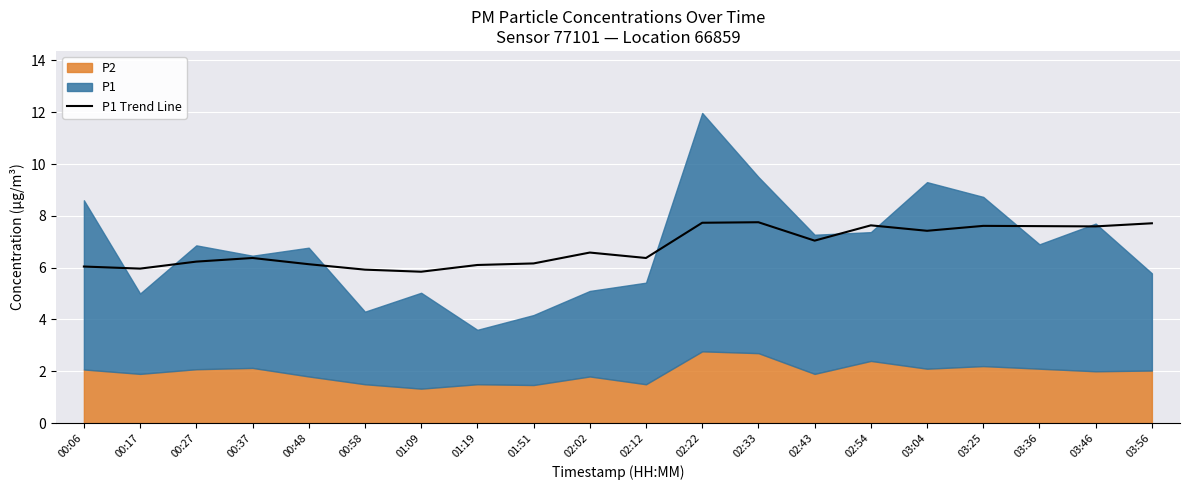

How many points are higher than both their immediate neighbors (excluding endpoints)?

5